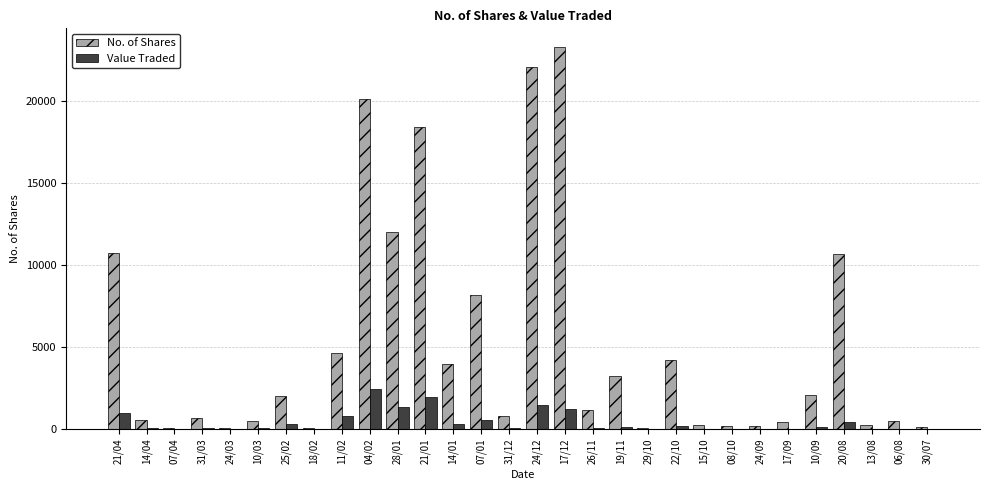

What is the sum of all No. of Shares values?

151592